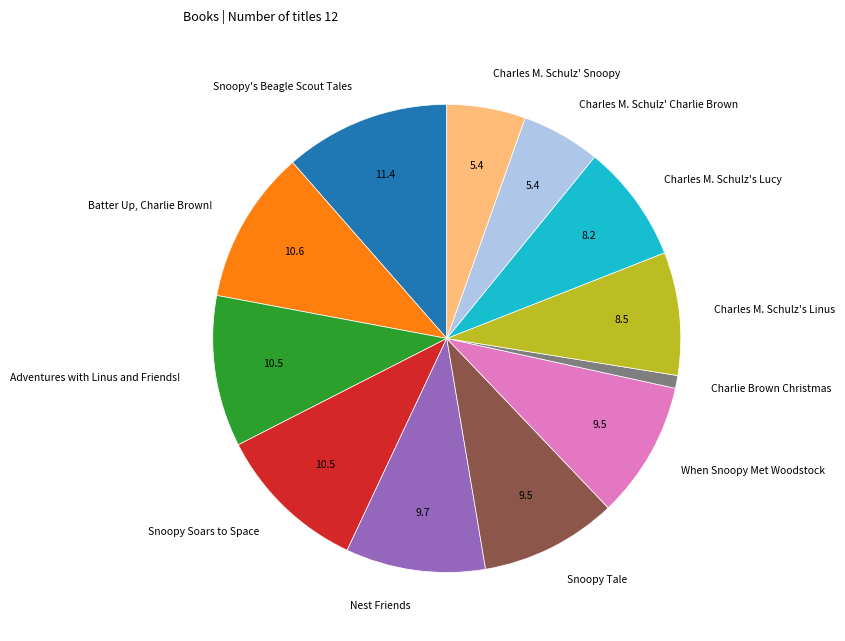

Between When Snoopy Met Woodstock and Adventures with Linus and Friends!, which is larger?

Adventures with Linus and Friends!